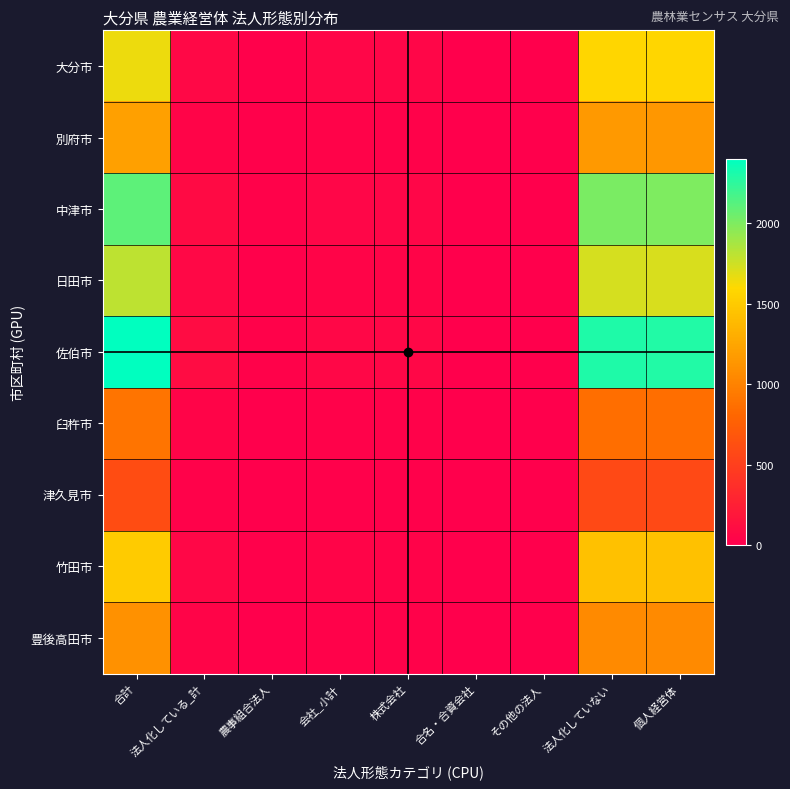

Reading right to left, transcribe all the data shown in this chart.

大分市: 個人経営体=1577	法人化していない=1582	その他の法人=6	合名・合資会社=1	株式会社=47	会社_小計=48	農事組合法人=13	法人化している_計=68	合計=1650
別府市: 個人経営体=1150	法人化していない=1155	その他の法人=3	合名・合資会社=1	株式会社=28	会社_小計=30	農事組合法人=10	法人化している_計=45	合計=1200
中津市: 個人経営体=2000	法人化していない=2011	その他の法人=8	合名・合資会社=2	株式会社=52	会社_小計=55	農事組合法人=20	法人化している_計=89	合計=2100
日田市: 個人経営体=1720	法人化していない=1728	その他の法人=5	合名・合資会社=1	株式会社=40	会社_小計=42	農事組合法人=15	法人化している_計=72	合計=1800
佐伯市: 個人経営体=2290	法人化していない=2305	その他の法人=9	合名・合資会社=2	株式会社=57	会社_小計=60	農事組合法人=22	法人化している_計=95	合計=2400
臼杵市: 個人経営体=858	法人化していない=862	その他の法人=3	合名・合資会社=1	株式会社=23	会社_小計=25	農事組合法人=8	法人化している_計=38	合計=900
津久見市: 個人経営体=575	法人化していない=578	その他の法人=2	合名・合資会社=0	株式会社=14	会社_小計=15	農事組合法人=5	法人化している_計=22	合計=600
竹田市: 個人経営体=1435	法人化していない=1440	その他の法人=4	合名・合資会社=1	株式会社=36	会社_小計=38	農事組合法人=12	法人化している_計=60	合計=1500
豊後高田市: 個人経営体=1050	法人化していない=1056	その他の法人=3	合名・合資会社=1	株式会社=26	会社_小計=28	農事組合法人=9	法人化している_計=44	合計=1100